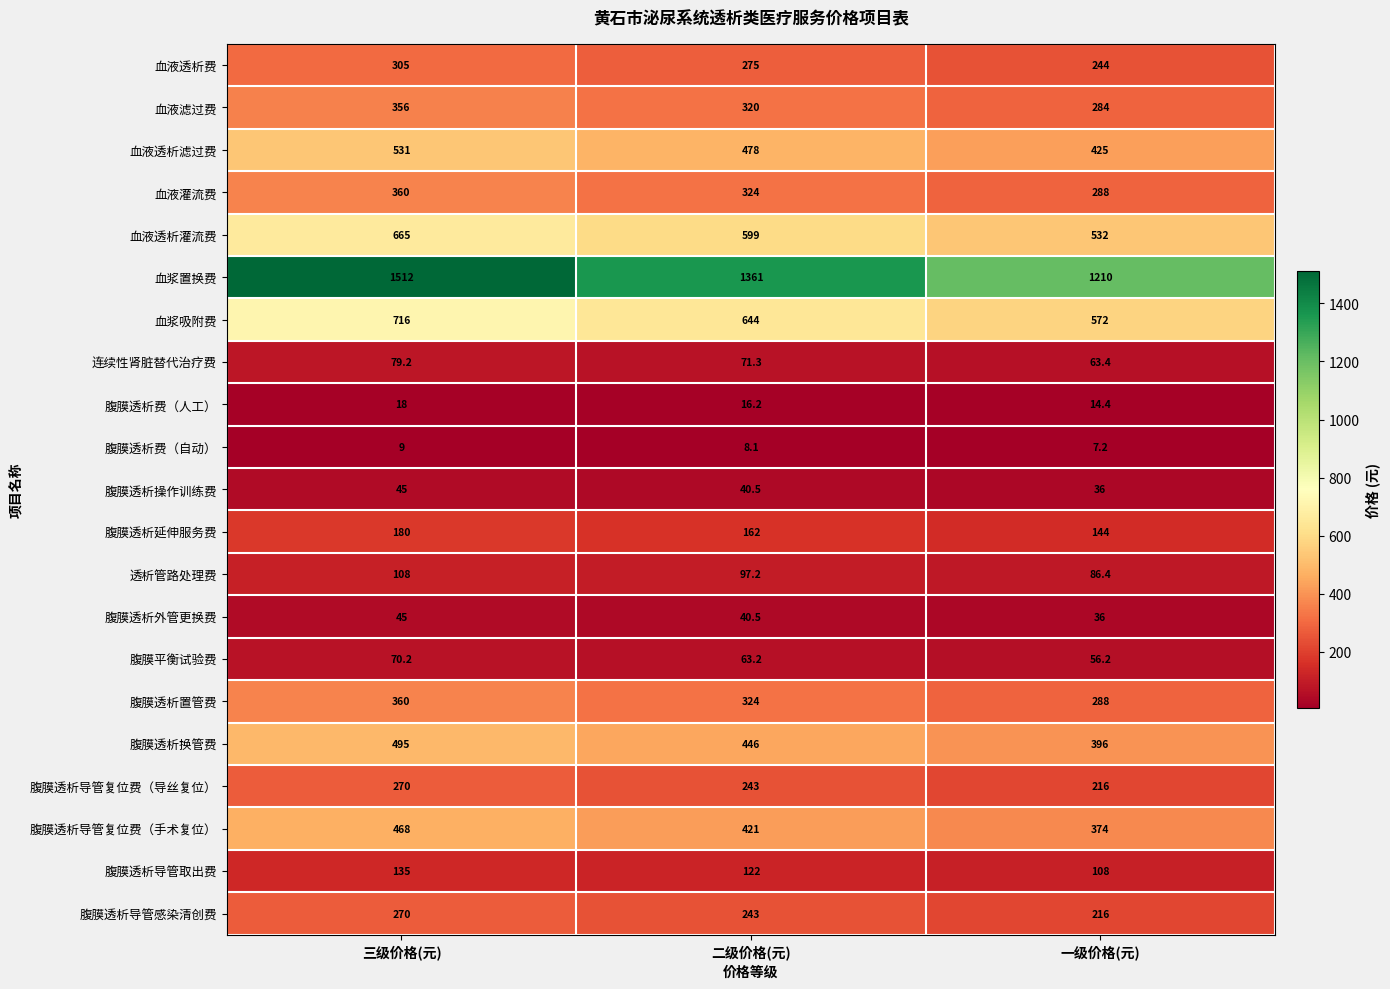

Count the number of categories in the chart.

3